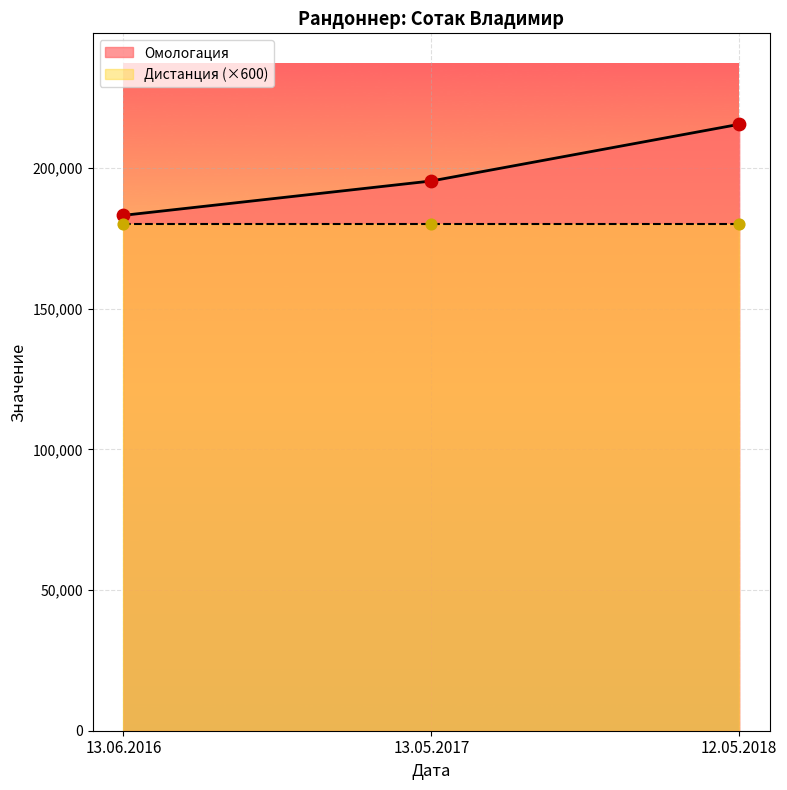

What is the change in value from 13.06.2016 to 12.05.2018?

+32353